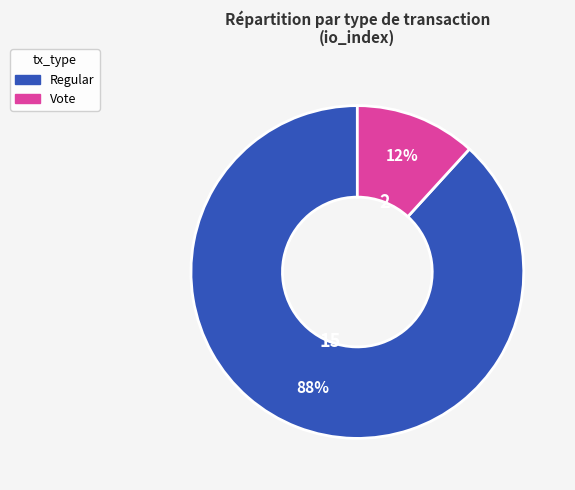

Combined, do Regular and Vote account for over 50%?

Yes